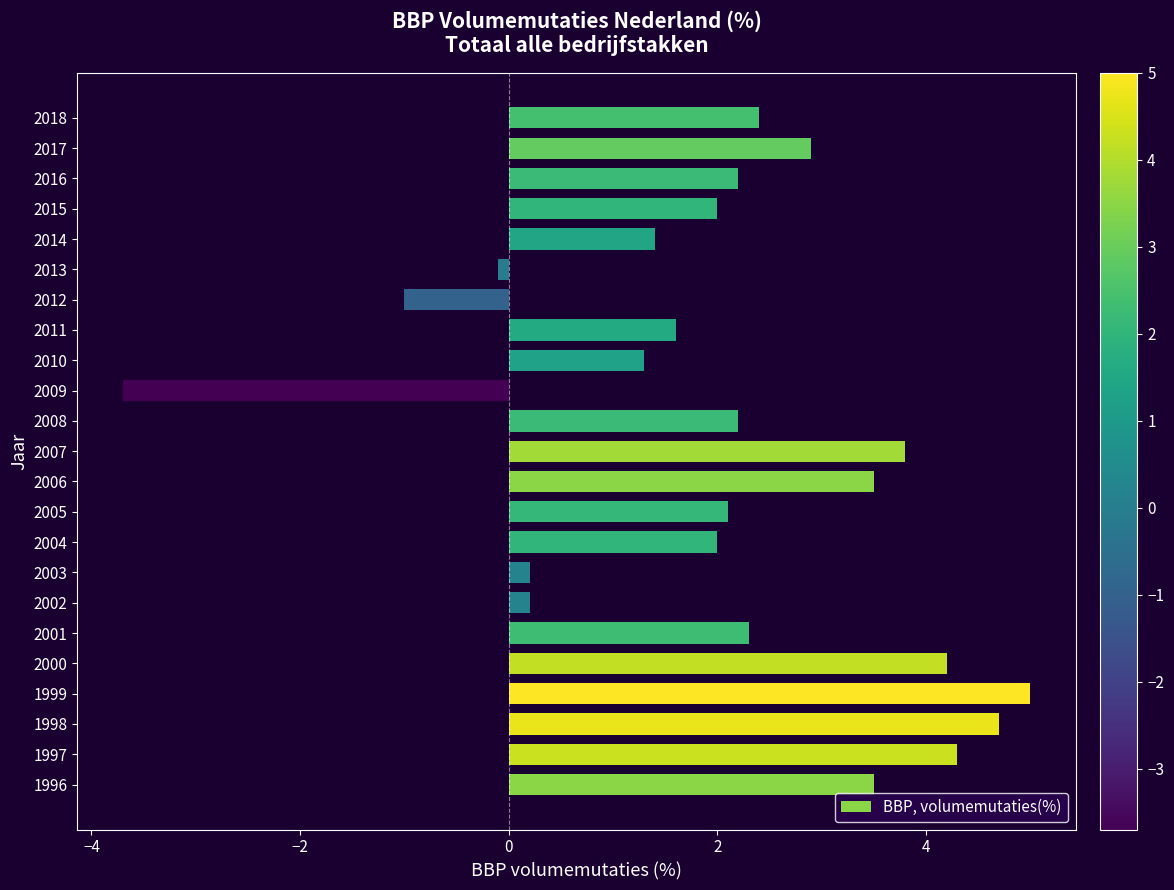

What is the maximum value shown in the chart?

5.0